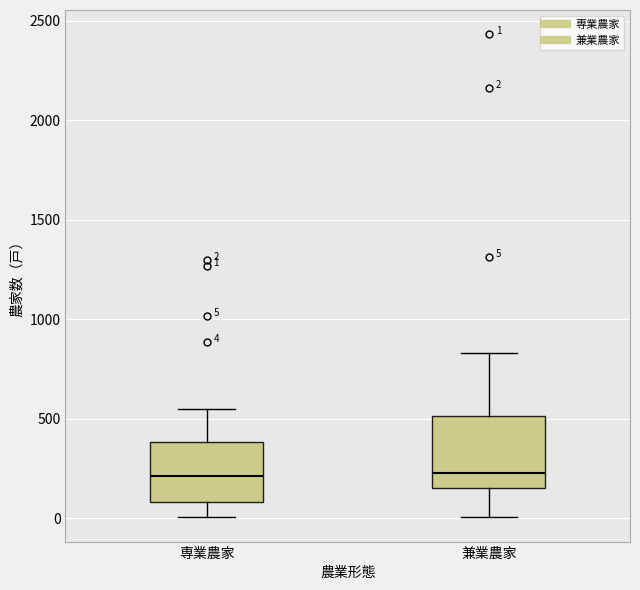

Which box is the tallest, from its lower edge to its upper edge?

兼業農家